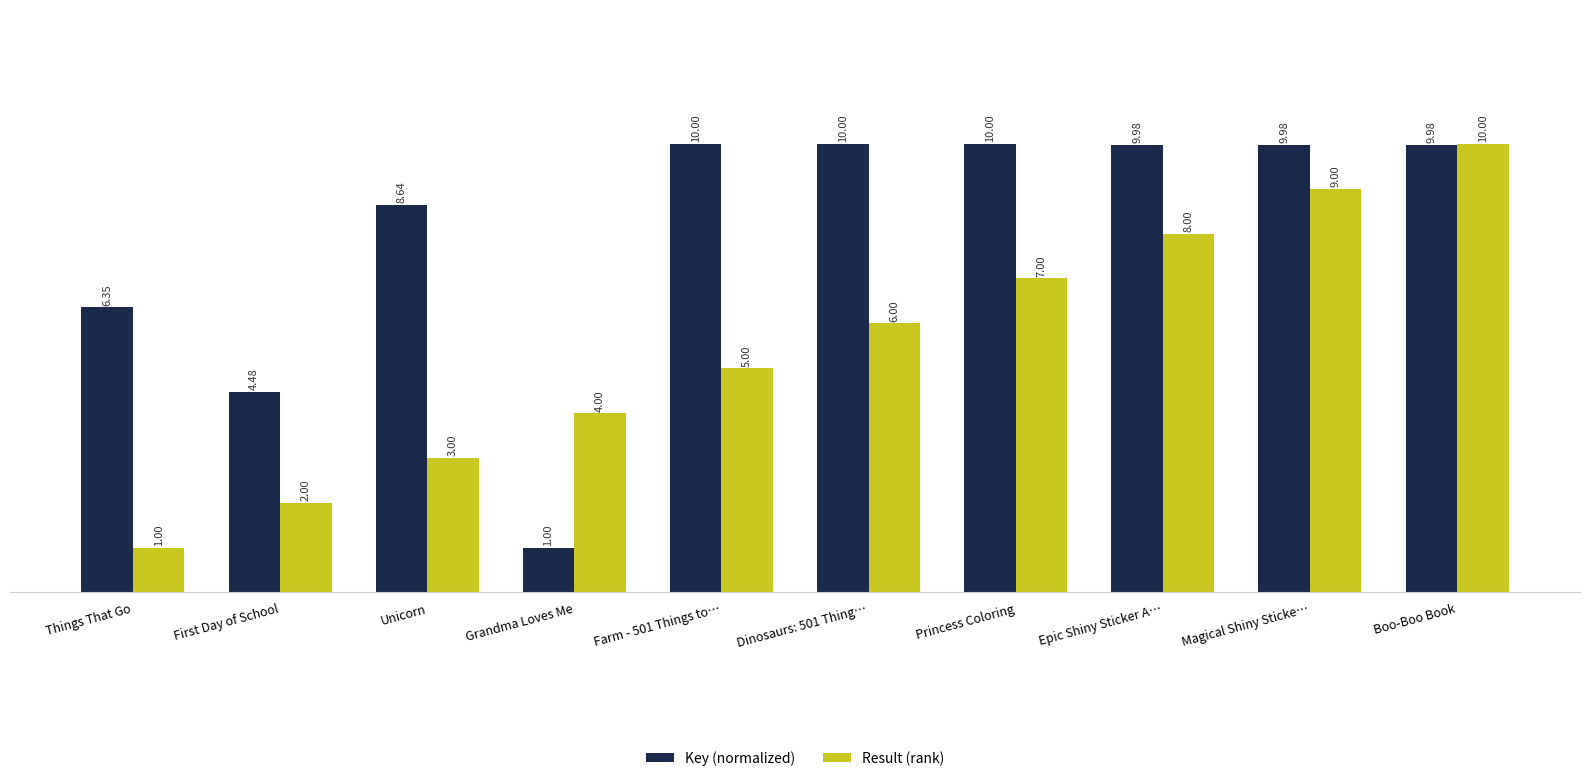

Rank the categories by Result (rank) value from highest to lowest.

Boo-Boo Book, Magical Shiny Sticke…, Epic Shiny Sticker A…, Princess Coloring, Dinosaurs: 501 Thing…, Farm - 501 Things to…, Grandma Loves Me, Unicorn, First Day of School, Things That Go